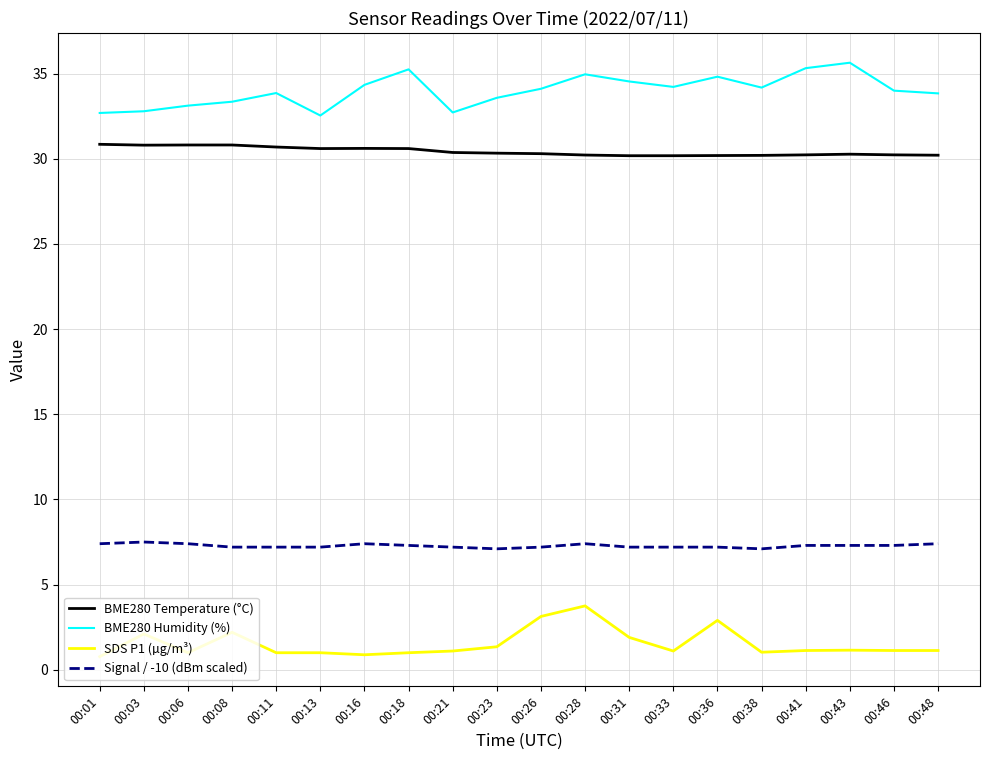

True or false: Signal / -10 (dBm scaled) and SDS P1 (µg/m³) cross at least once.

False